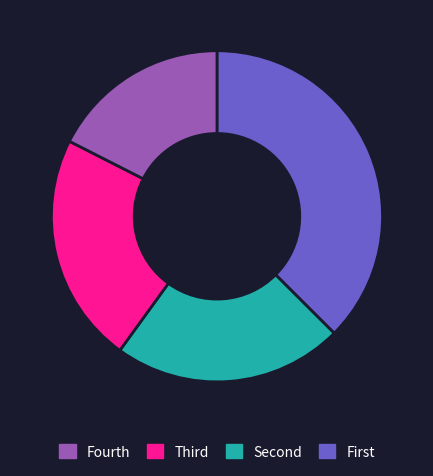

Does any single category account for the majority?

No